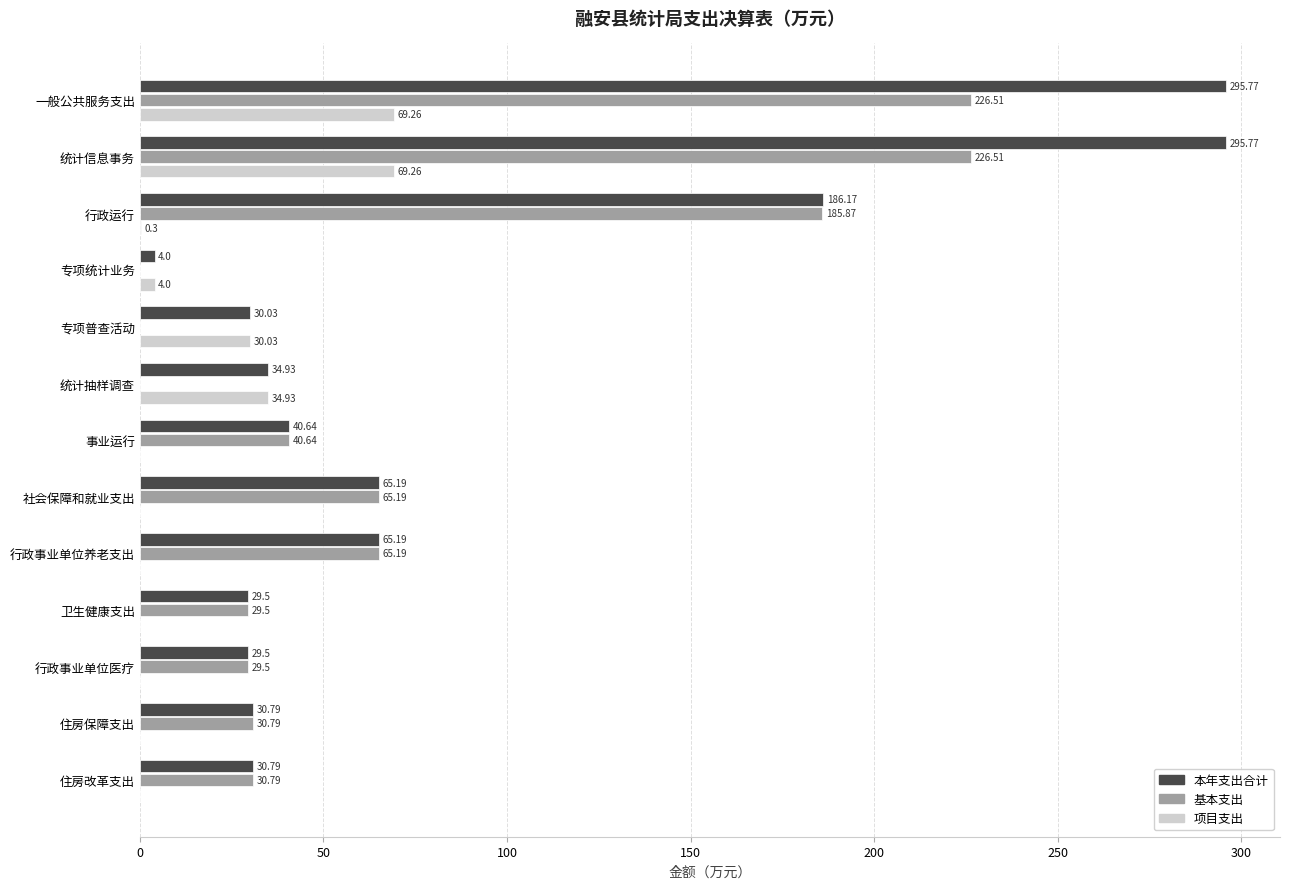

Which series changed the most between 统计信息事务 and 专项普查活动?

本年支出合计